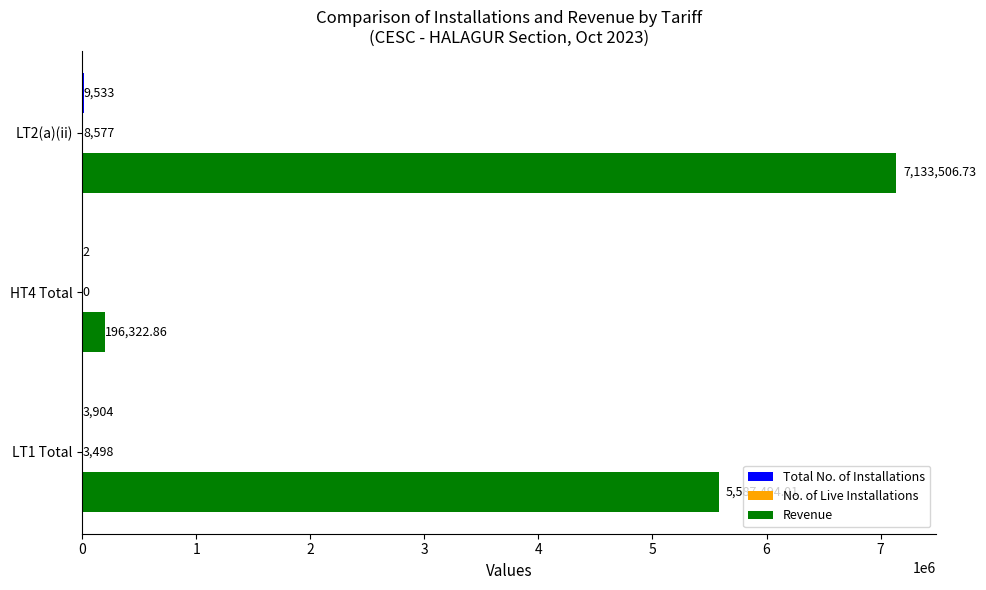

Which series changed the most between HT4 Total and LT2(a)(ii)?

Revenue